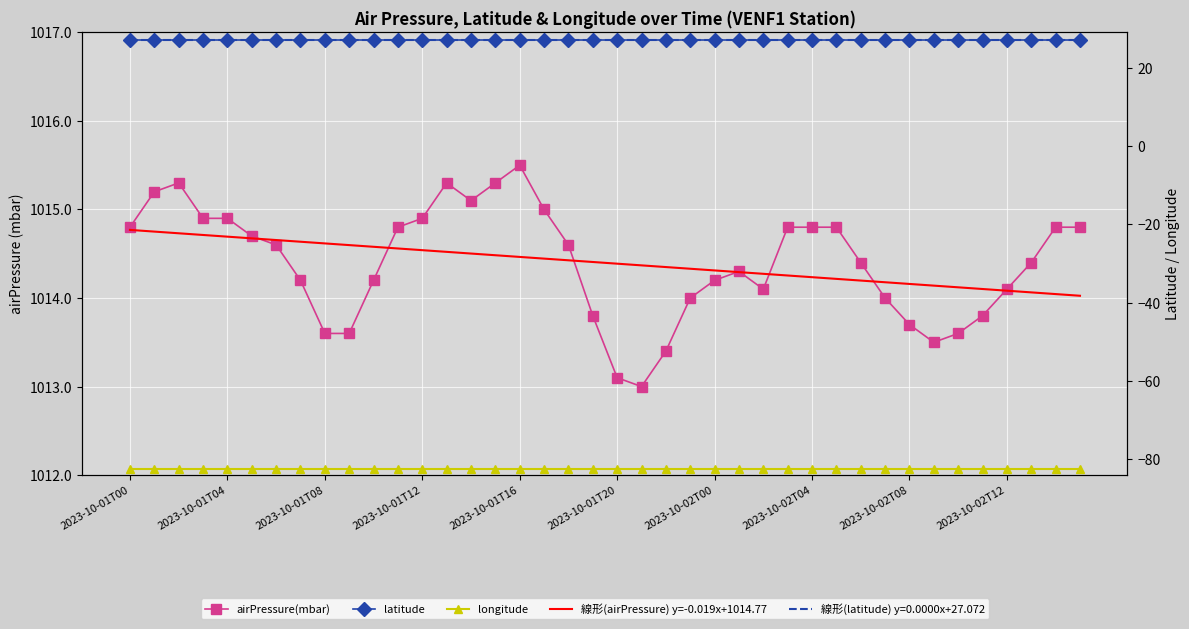

Rank the series at 19 from highest to lowest value.

線形(airPressure) y=-0.019x+1014.77, airPressure(mbar), latitude, longitude